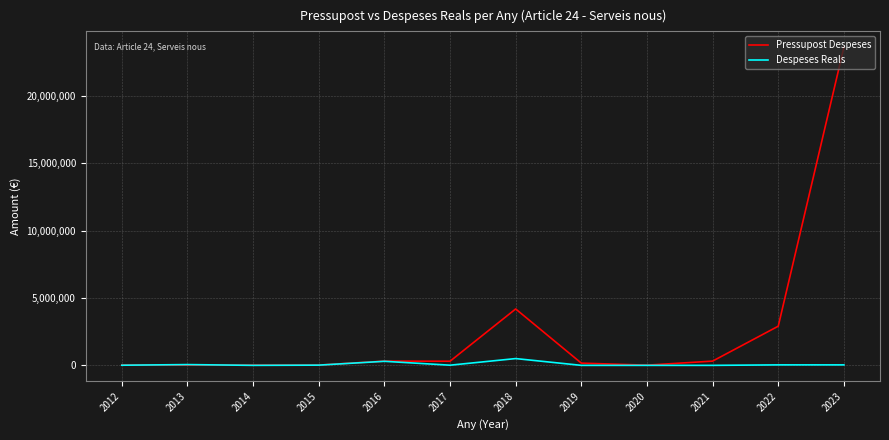

Which series has the largest total across all categories?

Pressupost Despeses